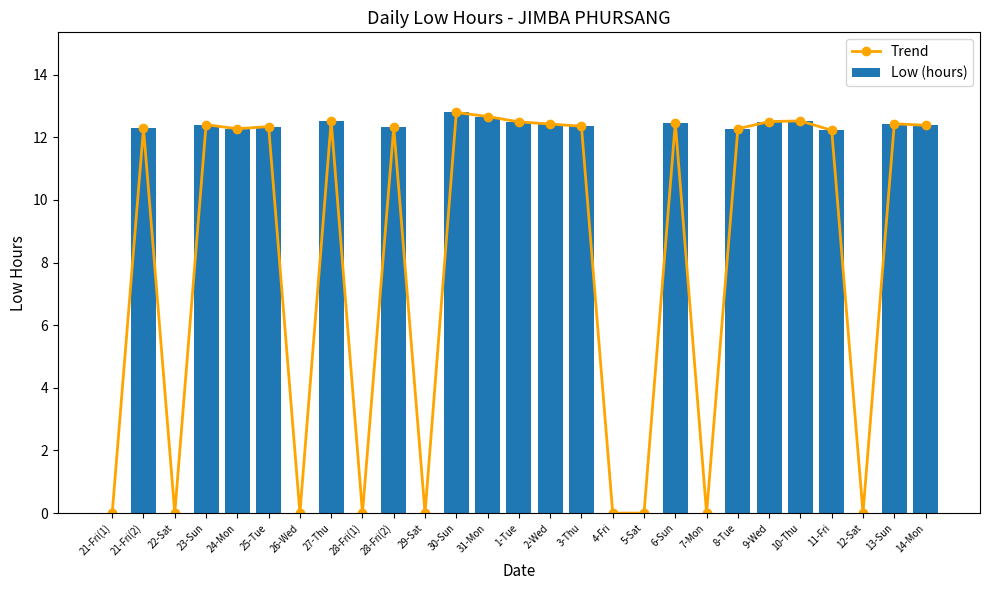

What is the sum of all Trend values?

223.6